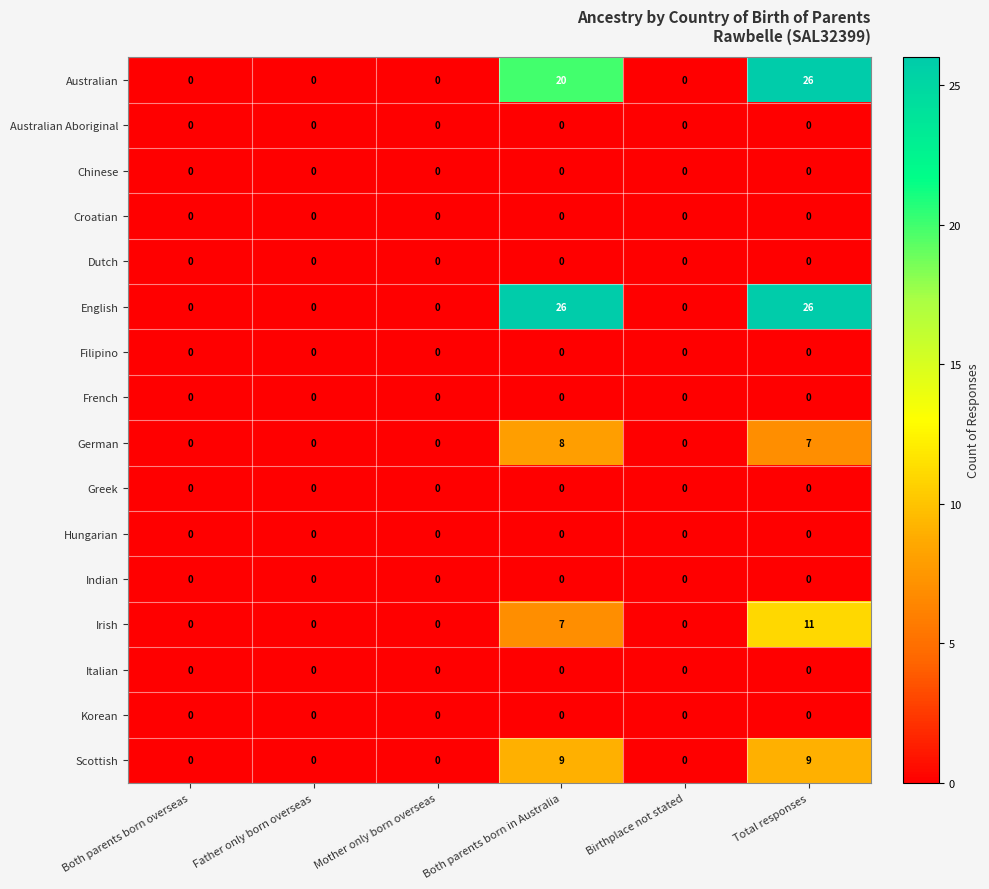

The Filipino series shows 0 at Both parents born overseas. True or false?

True